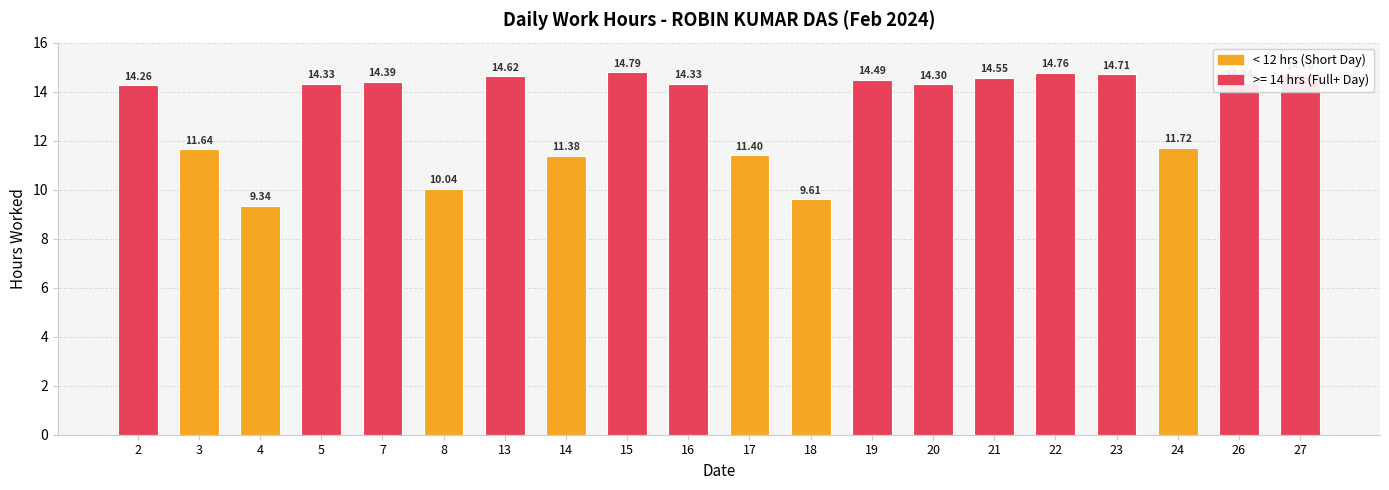

What is the change in value from 7 to 27?

+0.3